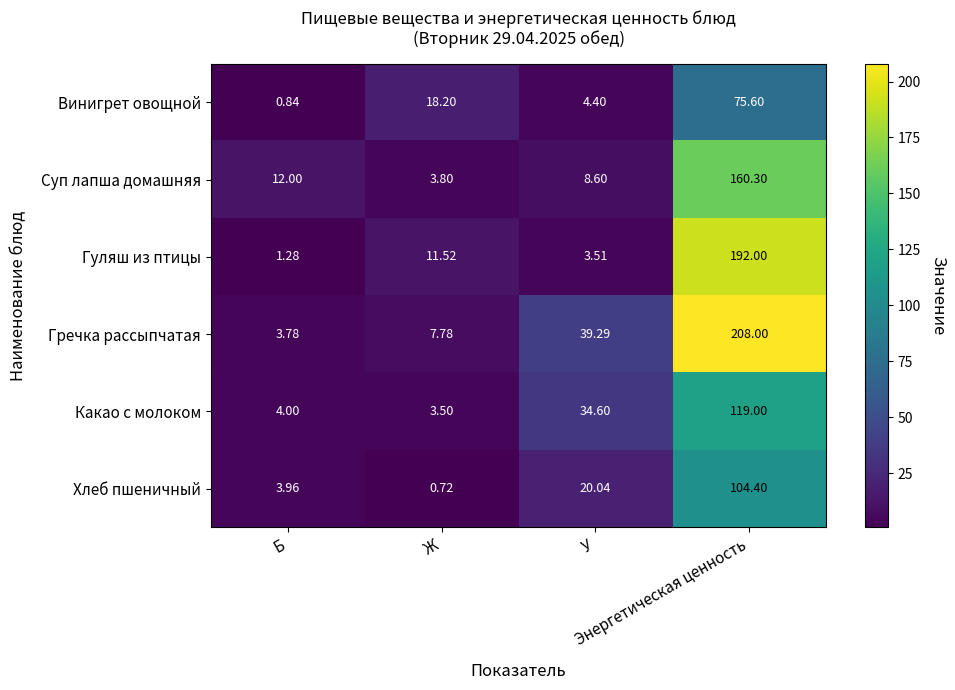

Count the number of data series in this chart.

6